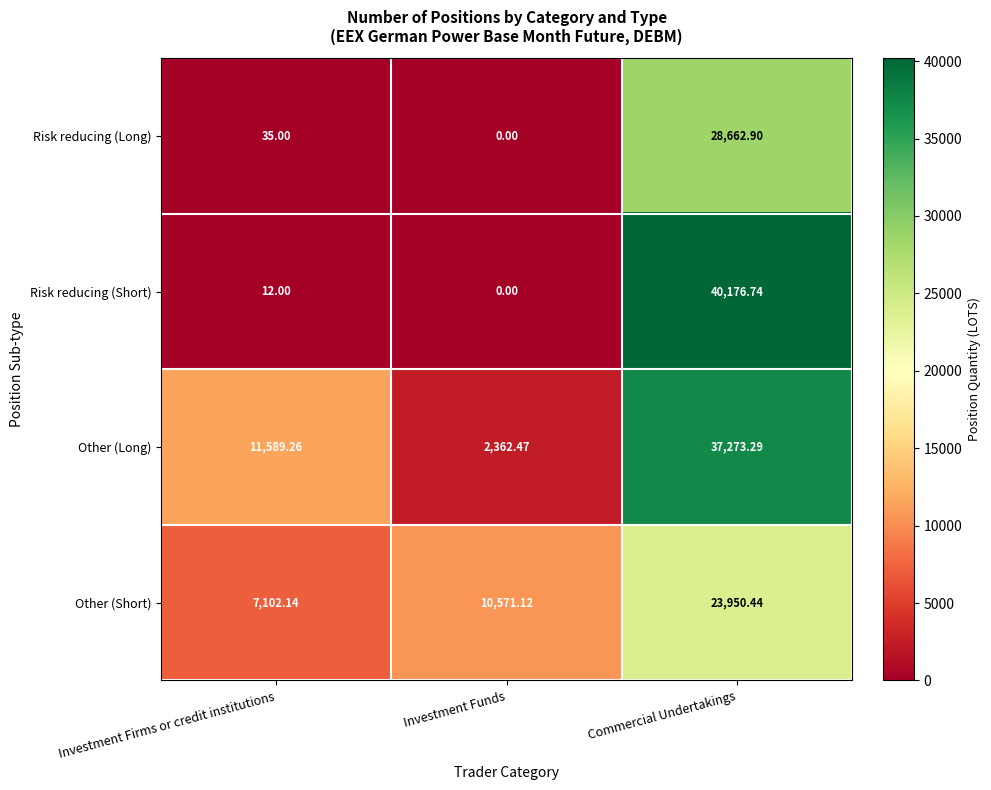

Which series changed the most between Investment Firms or credit institutions and Commercial Undertakings?

Risk reducing (Short)